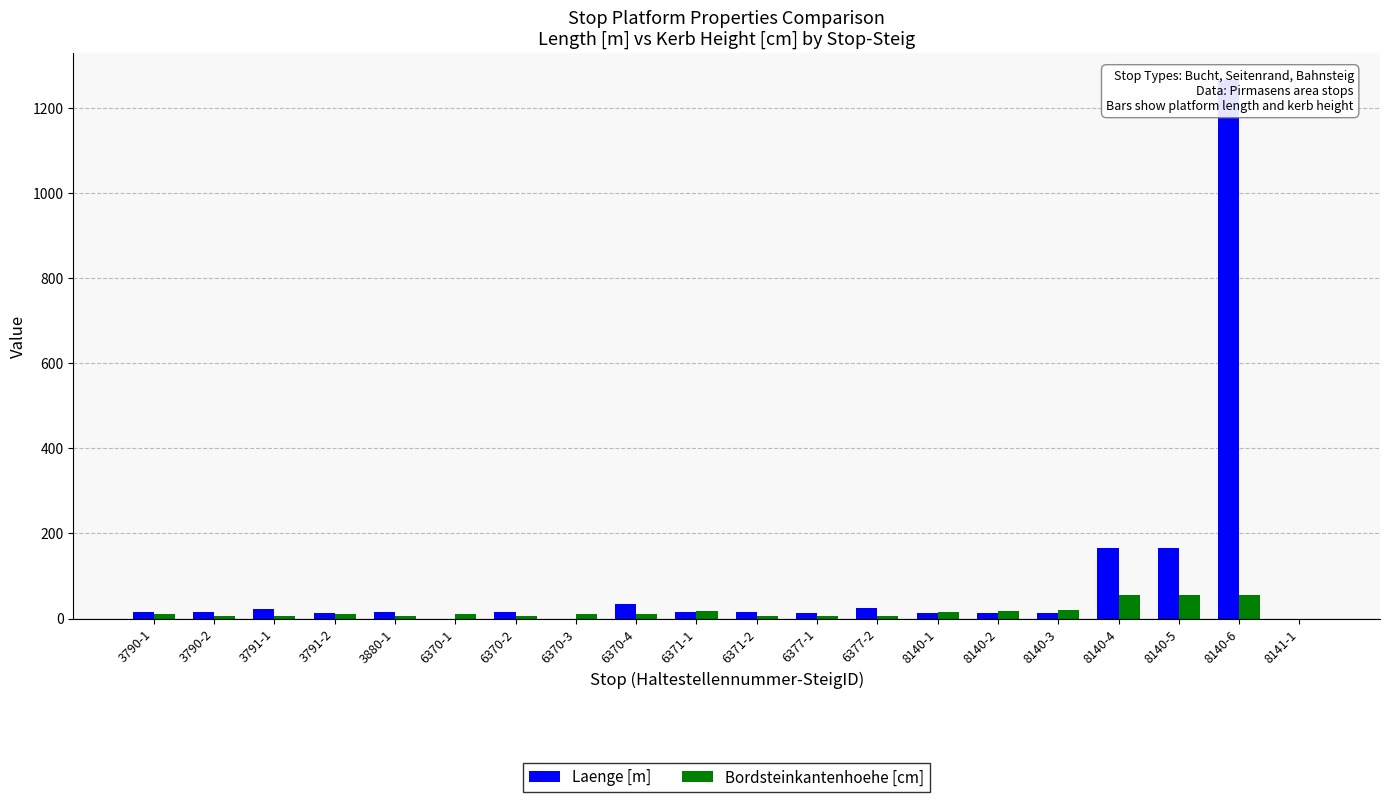

Where is Laenge [m] nearest to the value 633?

8140-4